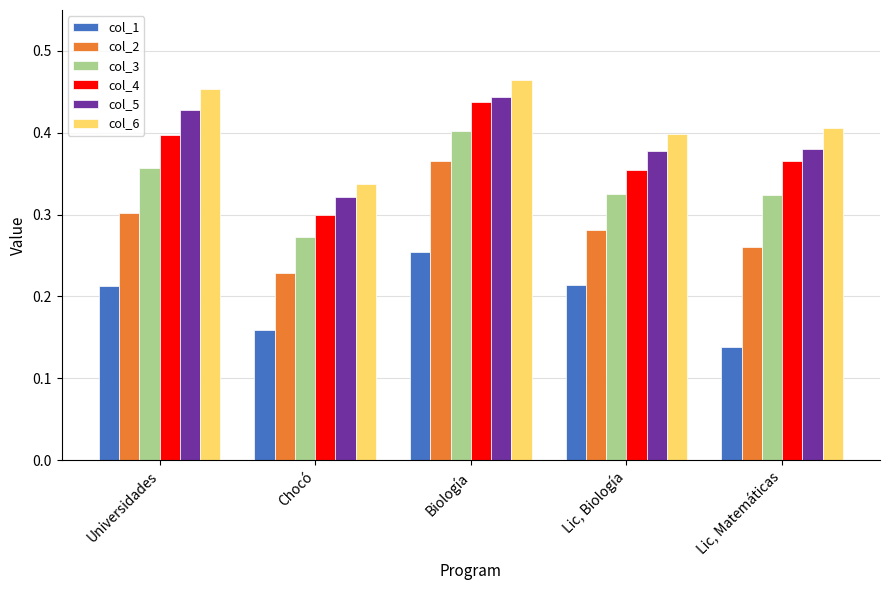

How many bars are there in total?

30